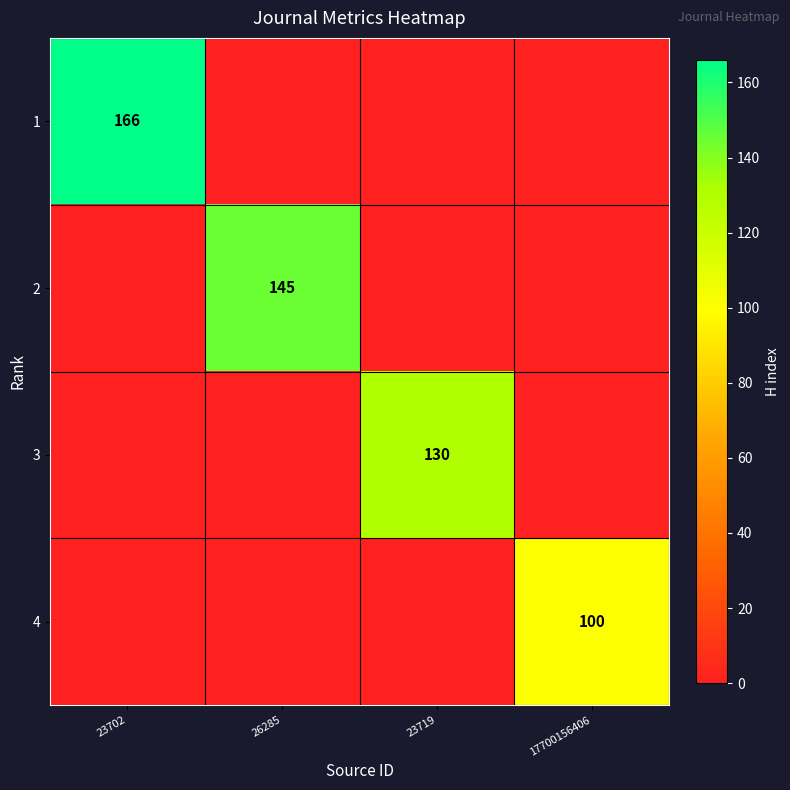

Is it true that 1 equals 72 at 23702?

False